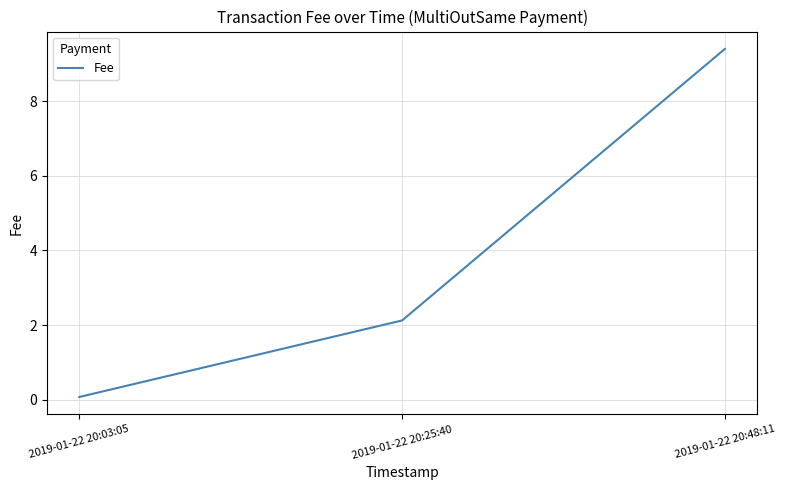

Where does the data first go above 2?

2019-01-22 20:25:40